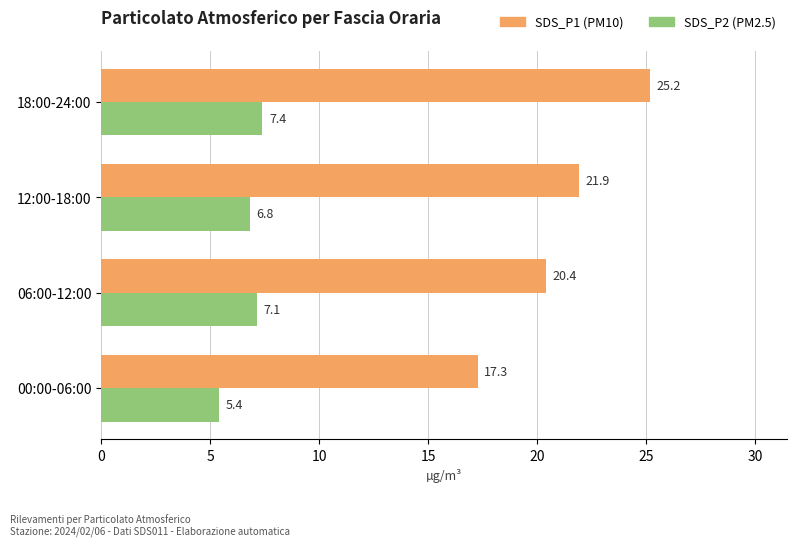

What is the spread (max minus min) of values at 12:00-18:00?

15.1